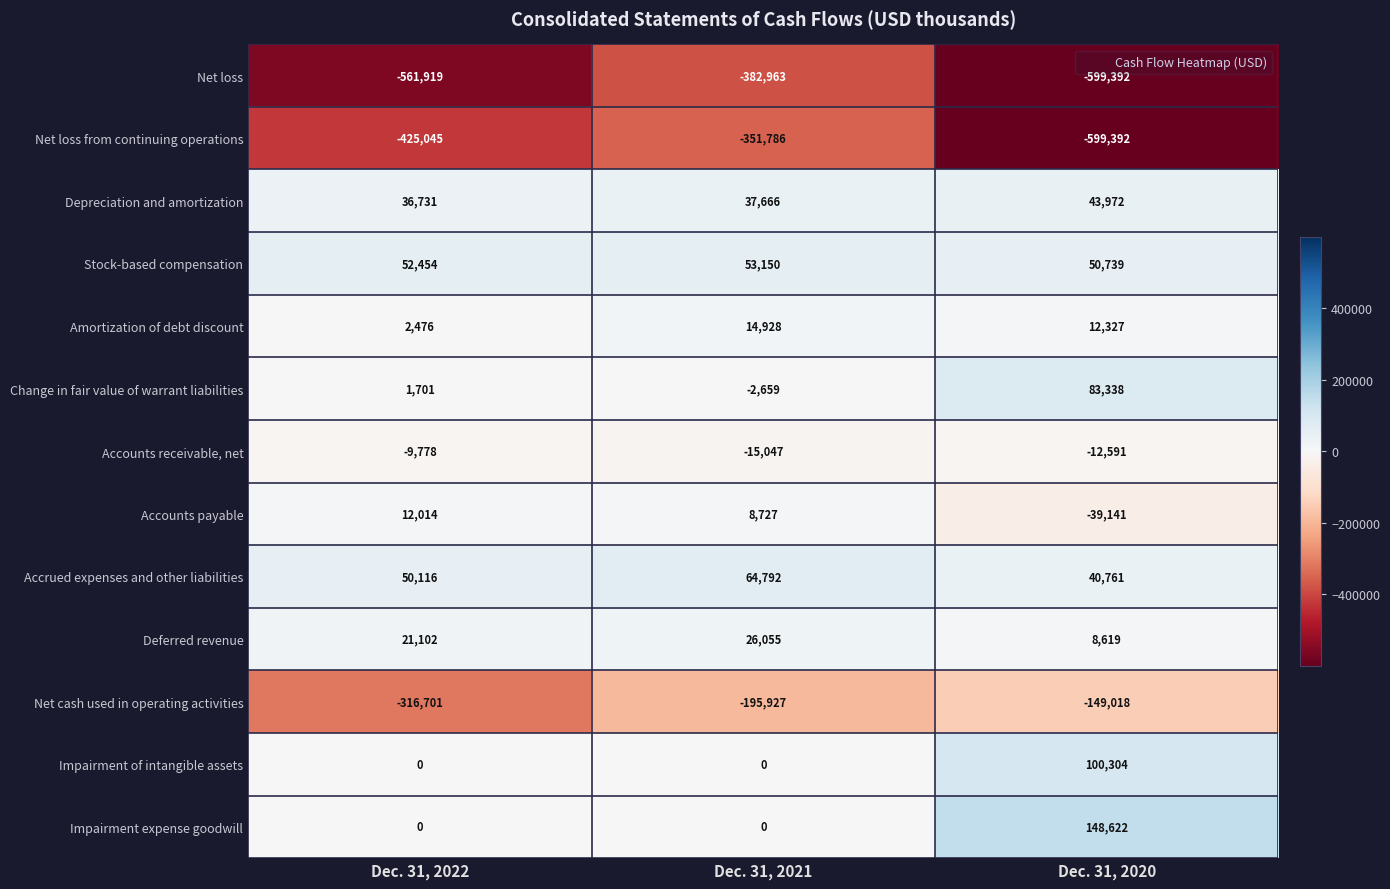

Is the value of Impairment of intangible assets at Dec. 31, 2021 greater than the value of Accounts receivable, net at Dec. 31, 2020?

Yes